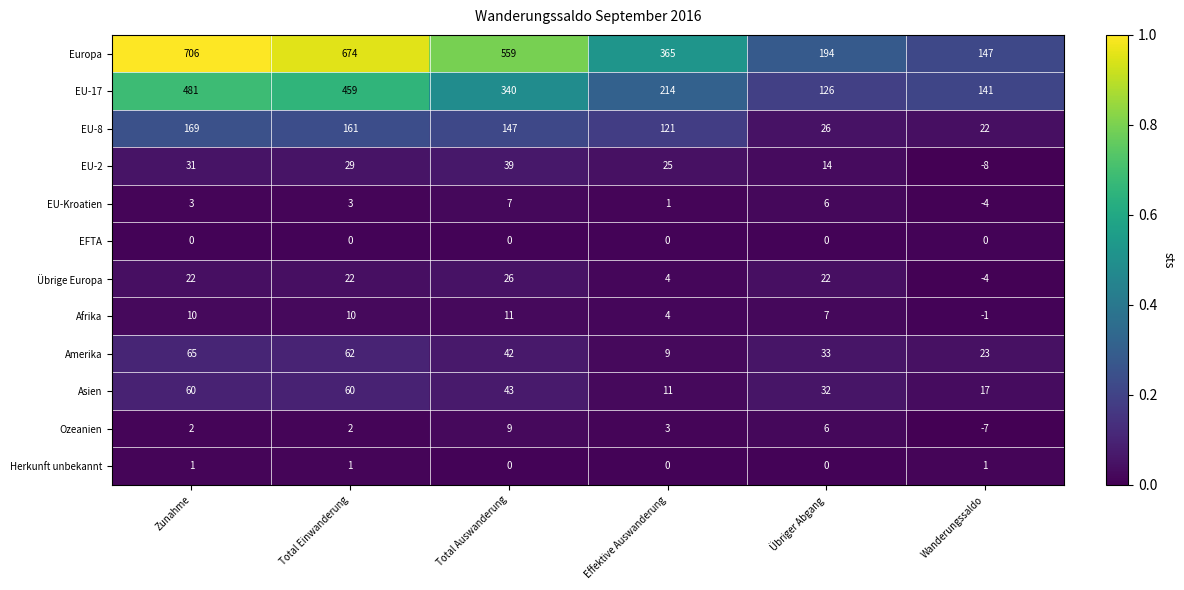

What is the average value of the EU-8 series?

108